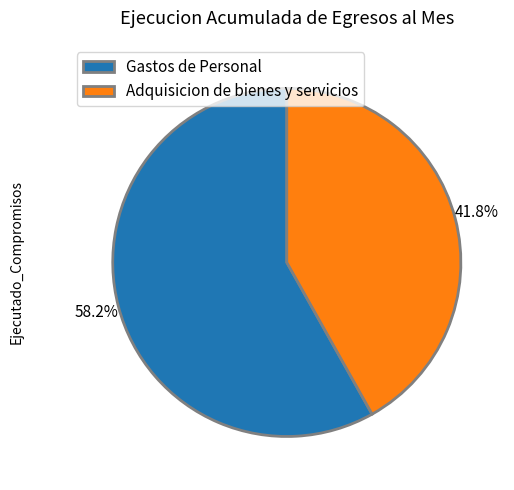

What percentage do Gastos de Personal and Adquisicion de bienes y servicios together represent?

100.0%